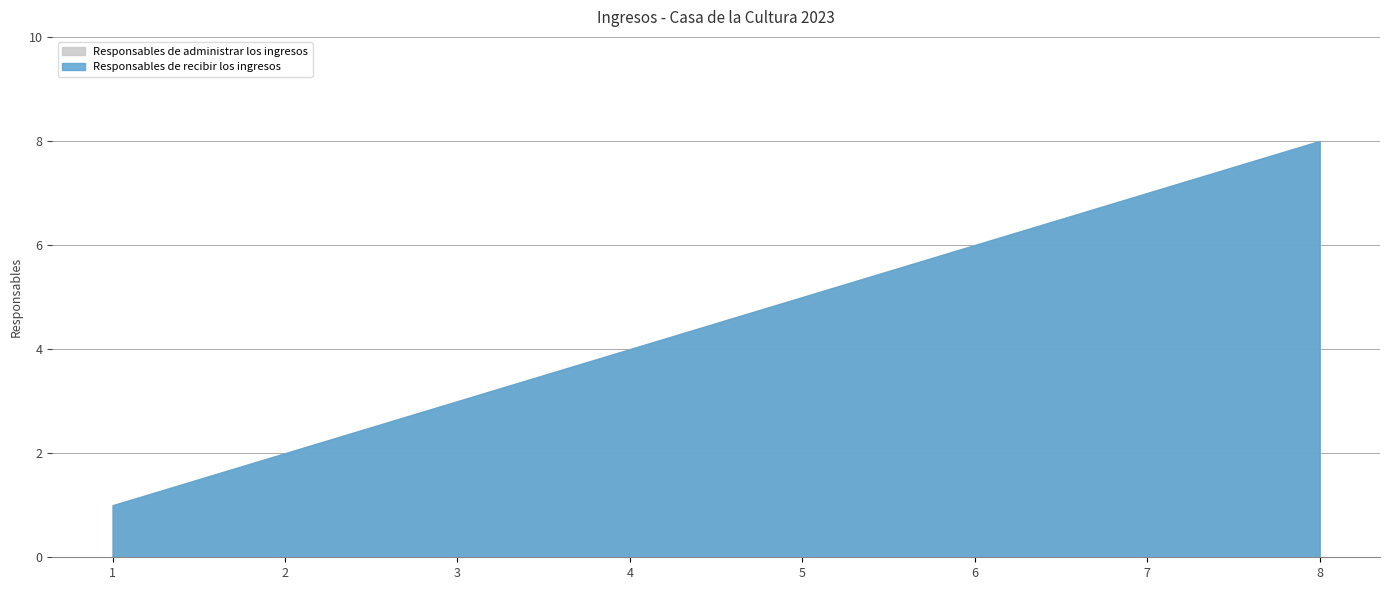

True or false: Responsables de administrar los ingresos and Responsables de recibir los ingresos cross at least once.

False